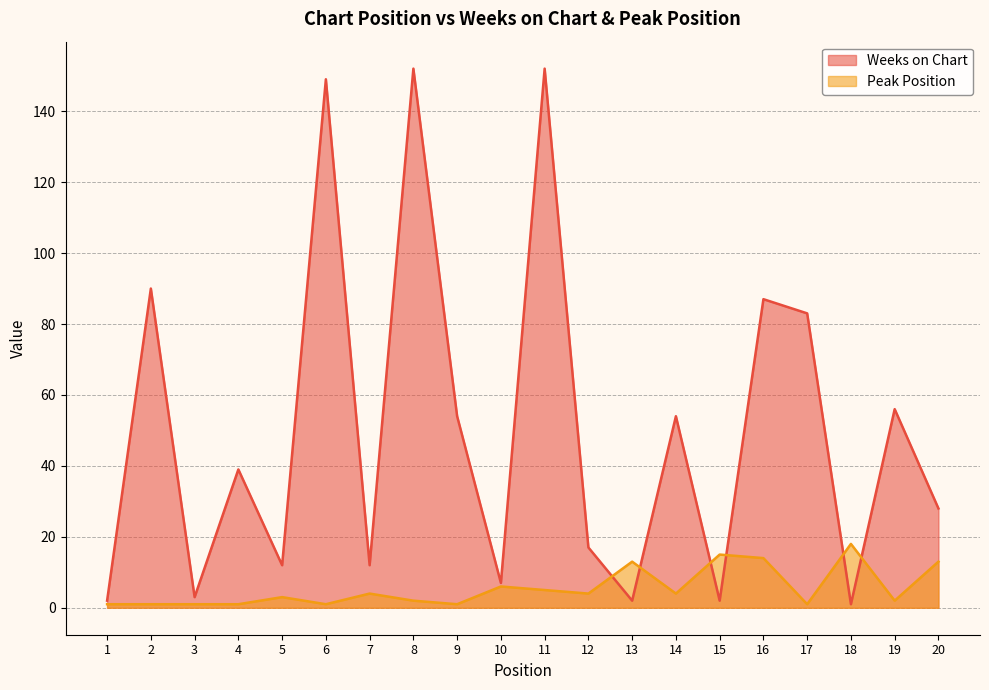

What is the value of the Peak Position point at the 20th from the left?

13